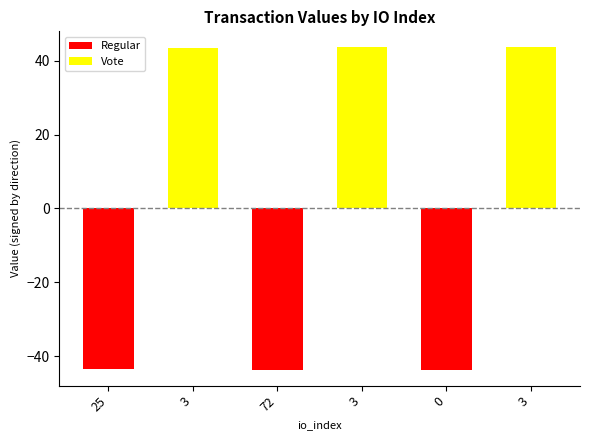

Is it true that direction equals 1.0 at 3?

True